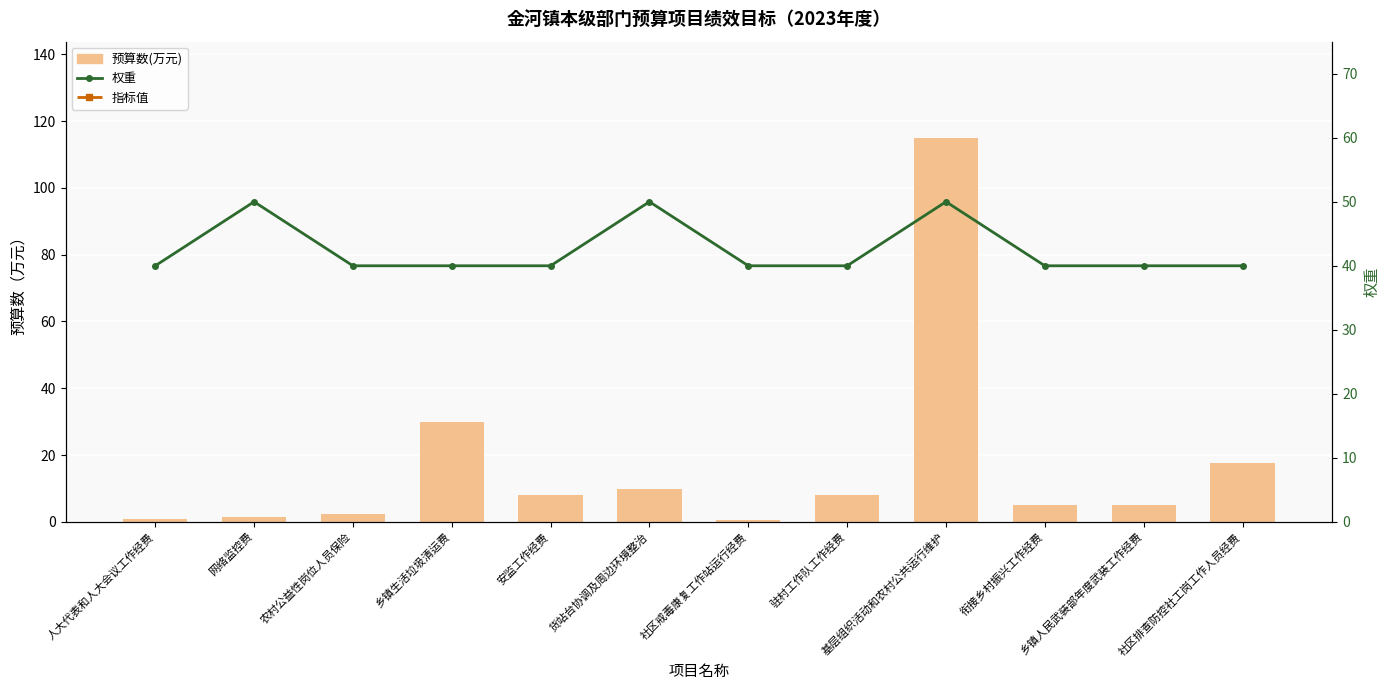

The 预算数(万元) series shows 5.0 at 衔接乡村振兴工作经费. True or false?

True